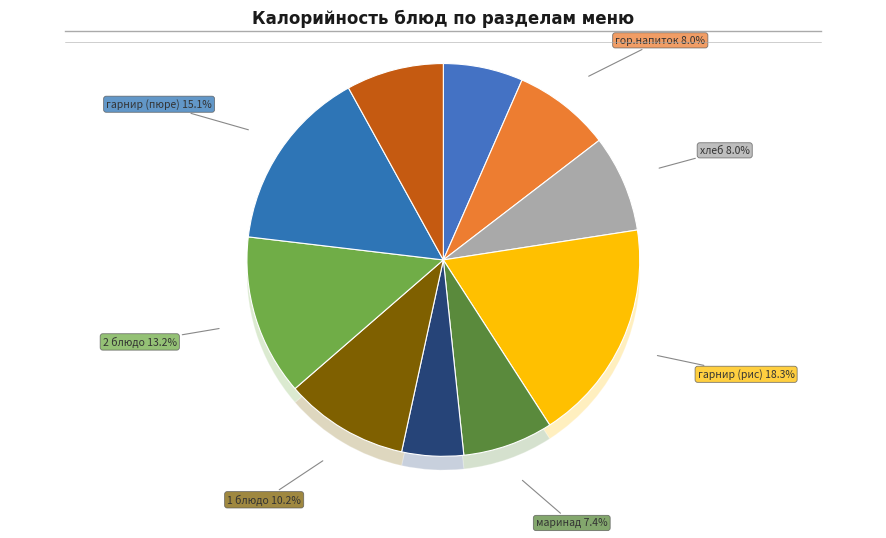

Rank the categories by value from highest to lowest.

гарнир (рис), гарнир (пюре), 2 блюдо, 1 блюдо, гор.напиток, сладкое, хлеб, маринад, гор.блюдо, закуска